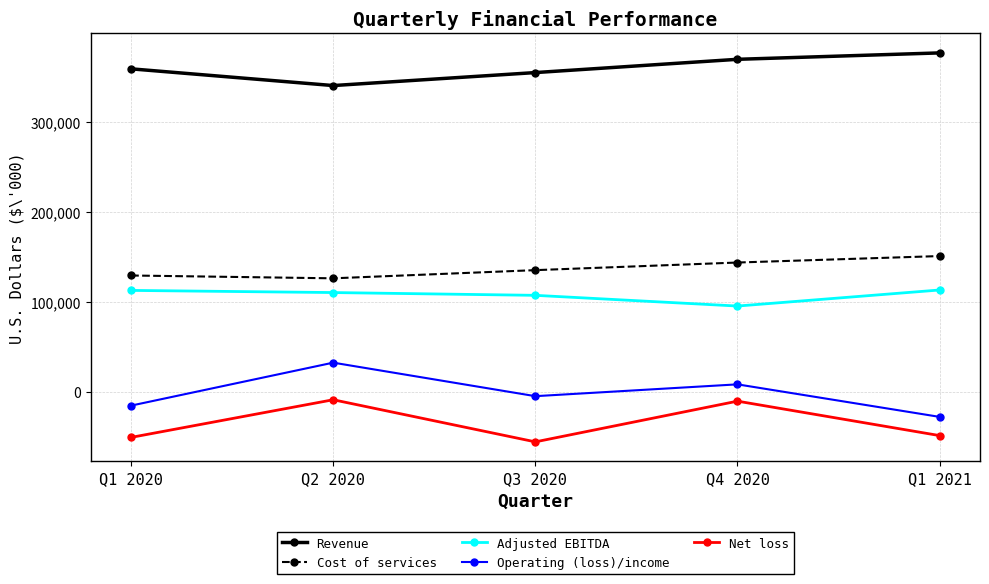

What are all the series names shown in the legend?

Revenue, Cost of services, Adjusted EBITDA, Operating (loss)/income, Net loss